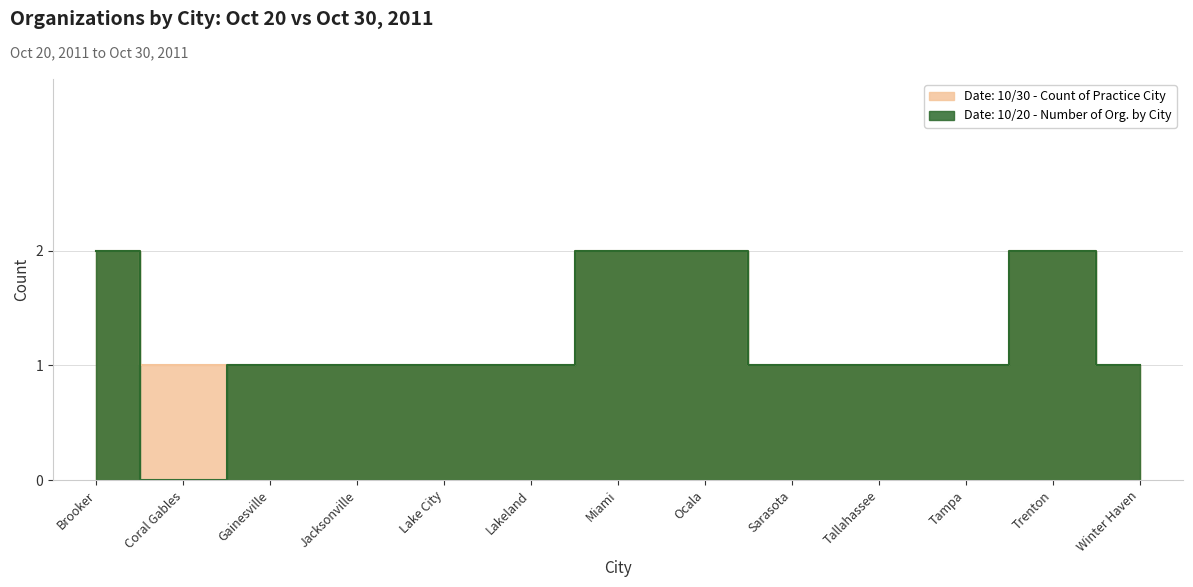

List the labels in order of value, largest first.

Brooker, Miami, Ocala, Trenton, Coral Gables, Gainesville, Jacksonville, Lake City, Lakeland, Sarasota, Tallahassee, Tampa, Winter Haven